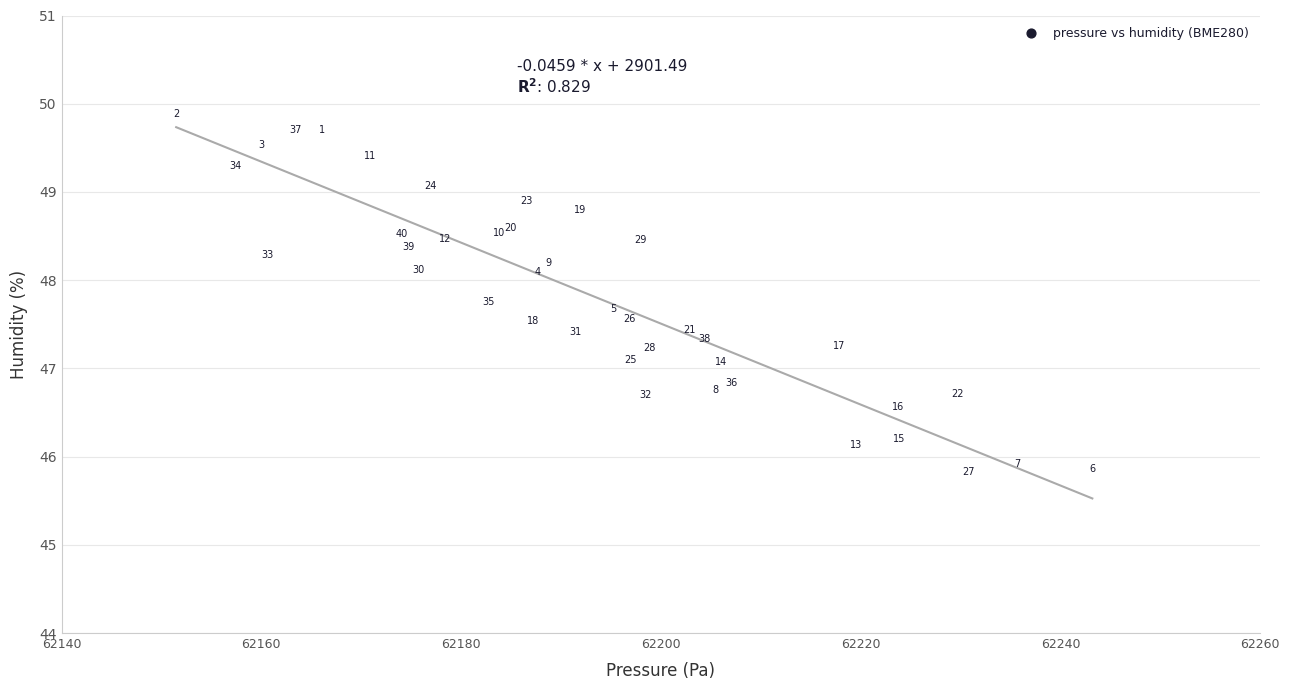

What Y value in the scatter plot is closest to 47?

47.1